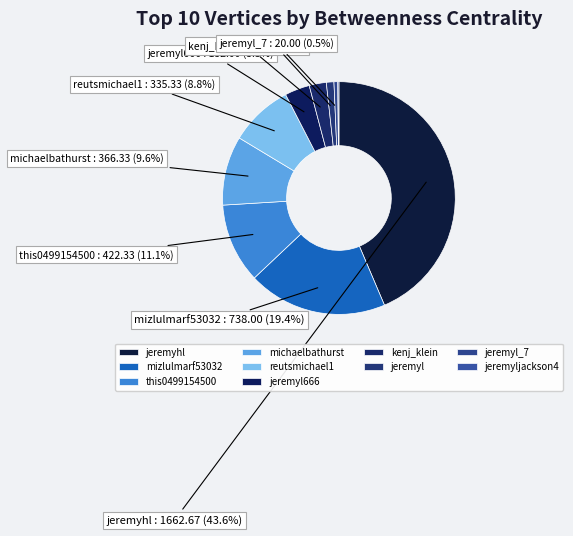

To the nearest percent, what is the difference between the jeremyl_7 and jeremyl666 slice percentages?

3%